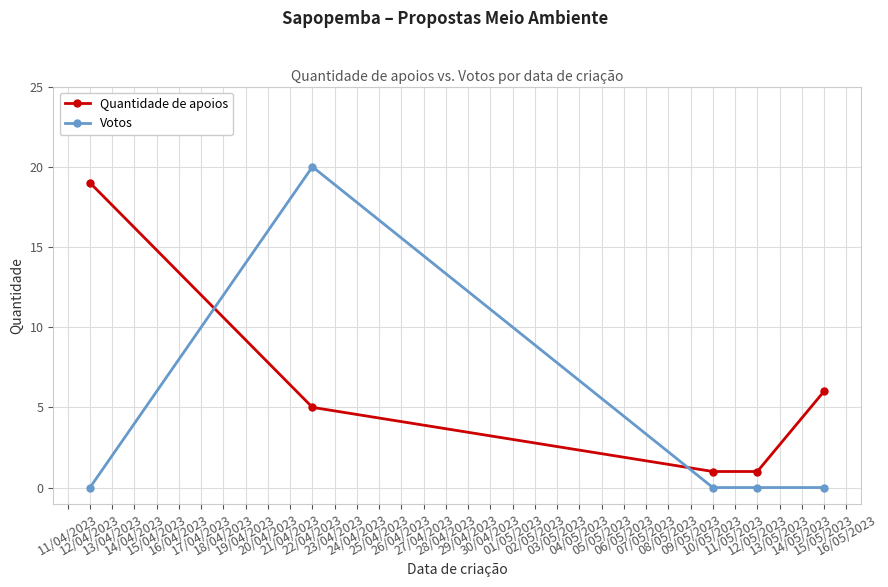

What is the highest value of the Quantidade de apoios series?

19